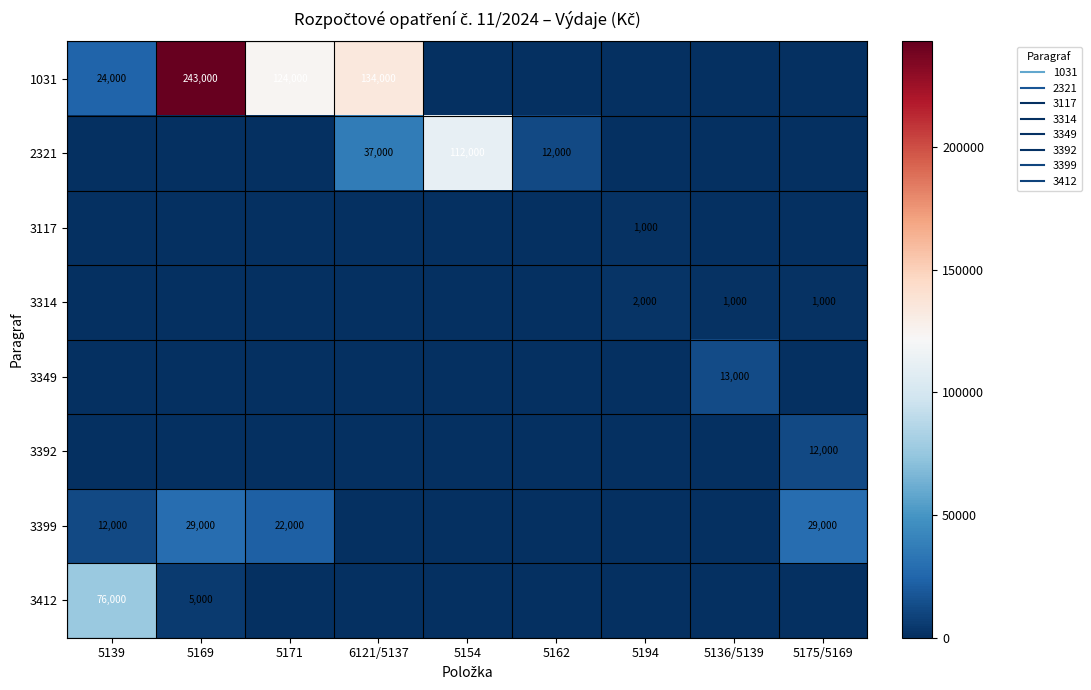

Between 5136/5139 and 5175/5169, which is larger?

5136/5139